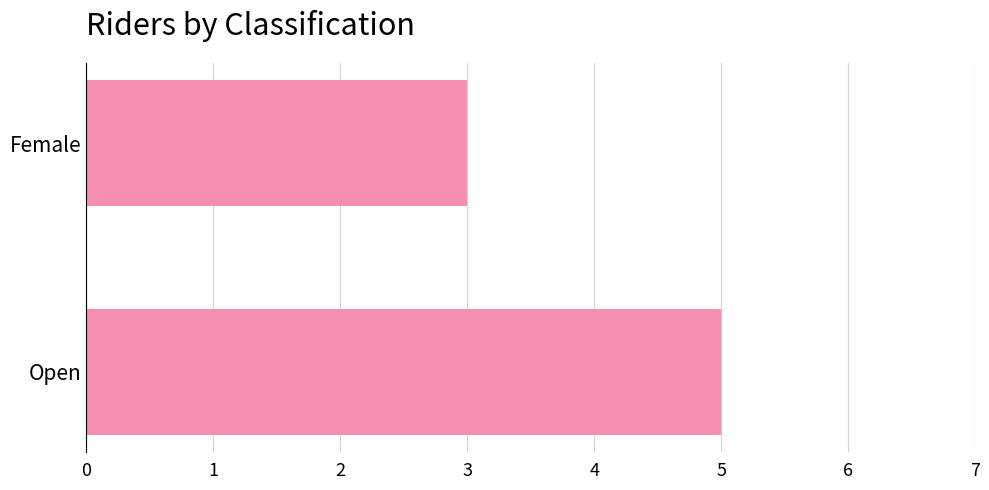

What is the greatest value displayed?

5